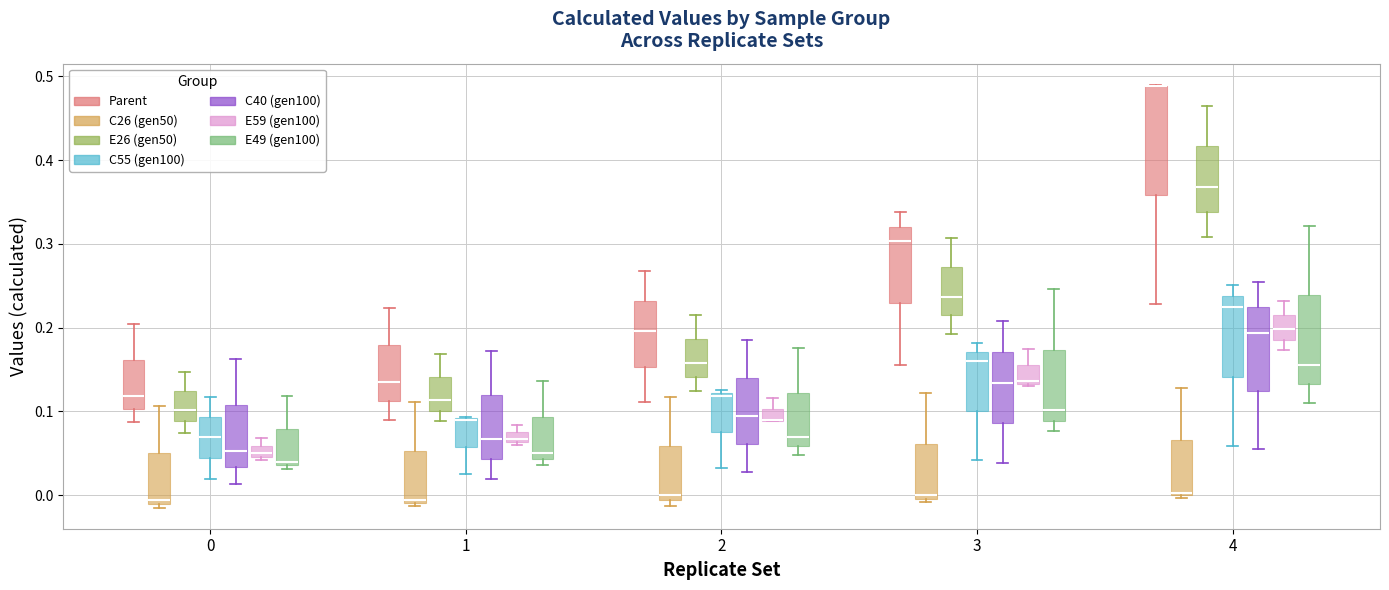

Where is the lower edge of the box for 1 (Parent) on the y-axis? The values are not printed on the chart, so give them approximately, as read against the axis.

0.11